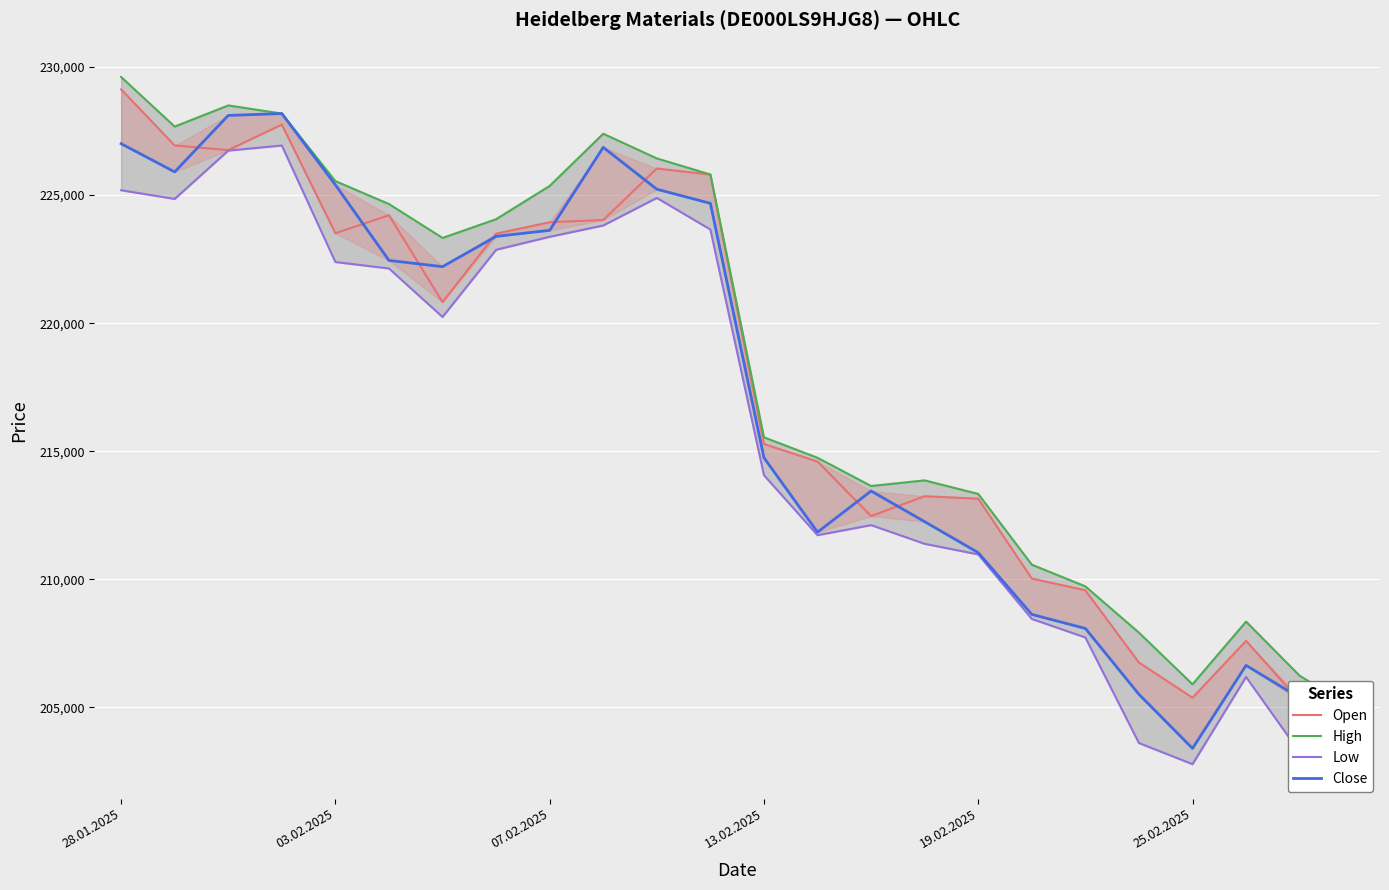

What are all the series names shown in the legend?

Open, High, Low, Close